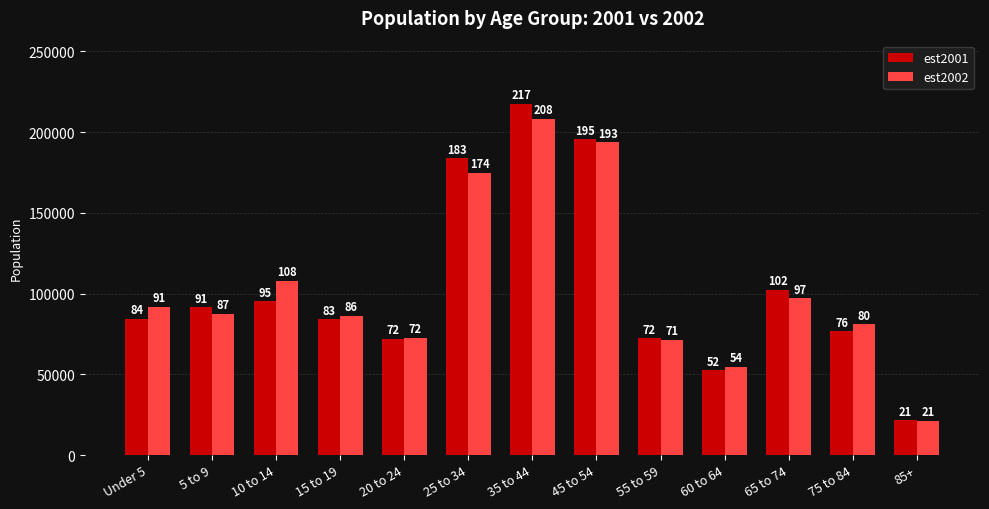

How many bars are there in each group?

2